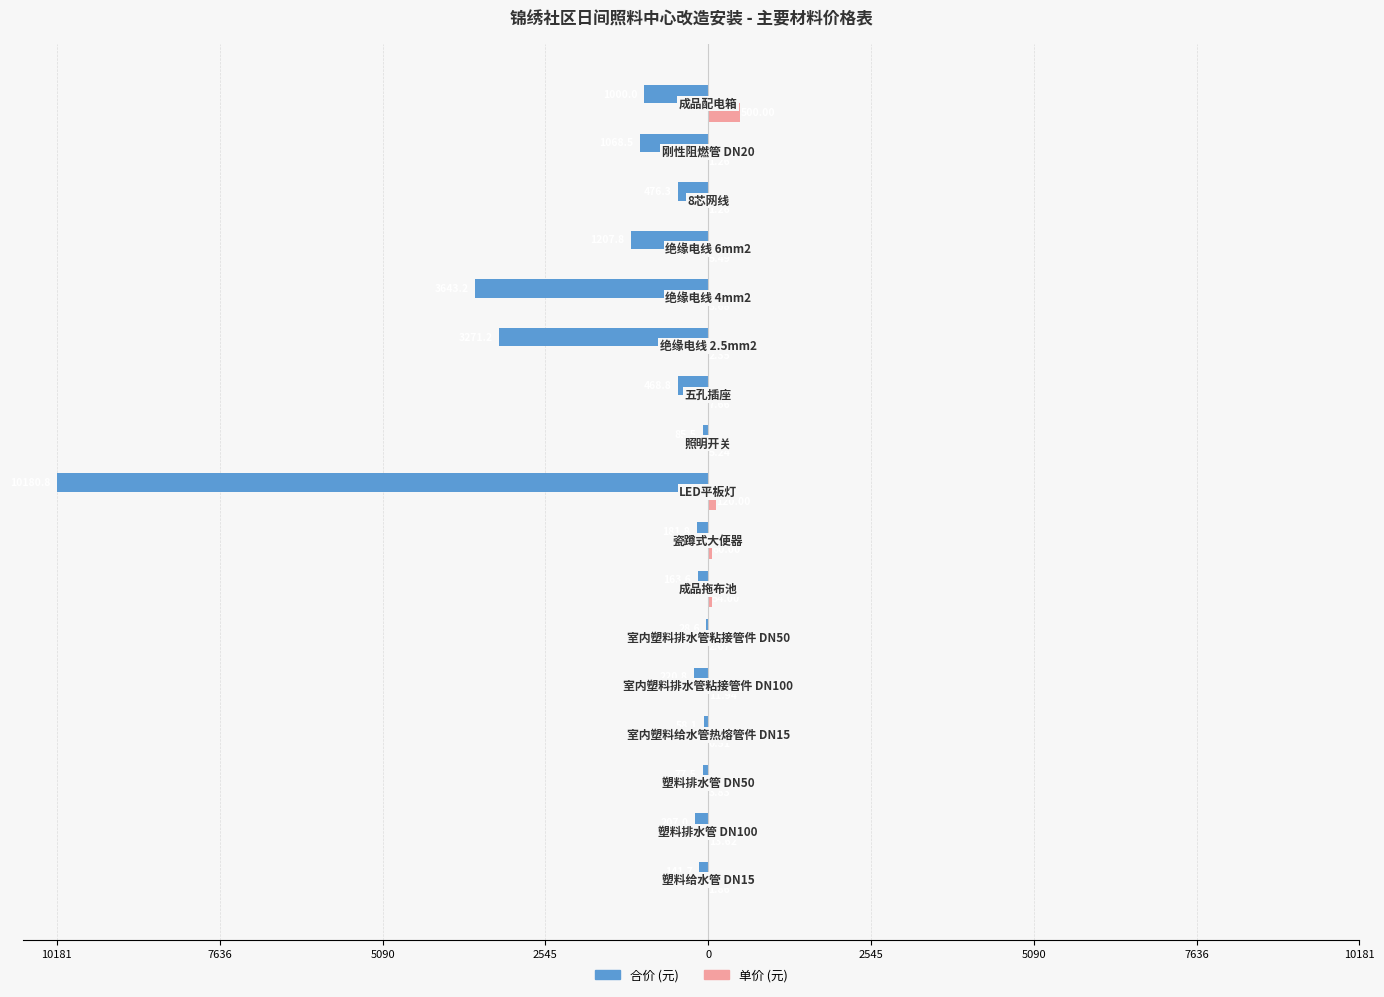

Which series has the largest range (max minus min)?

合价 (元)